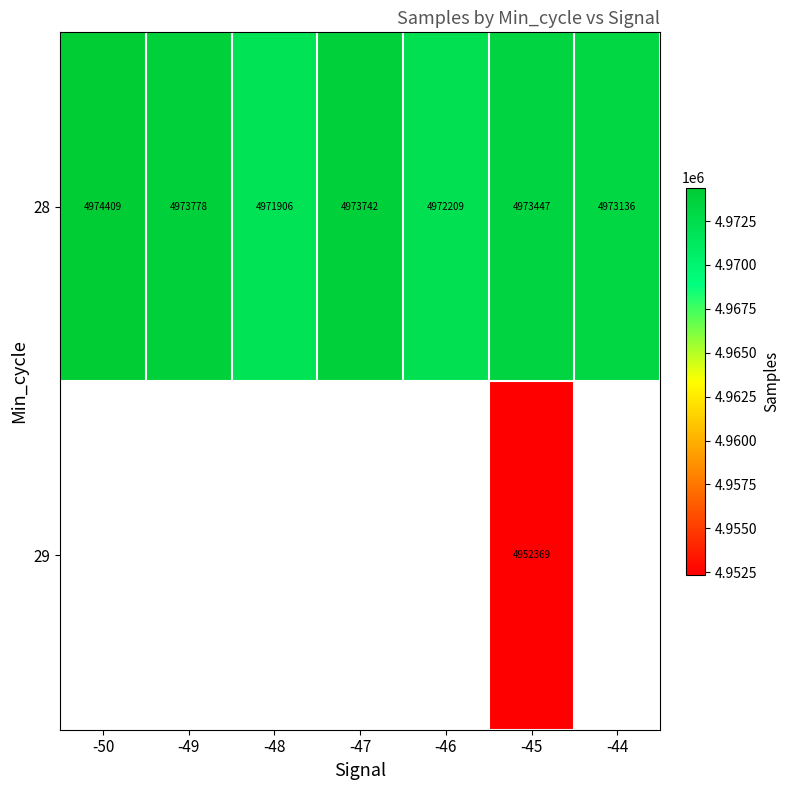

At which label does 28 reach its peak?

-50